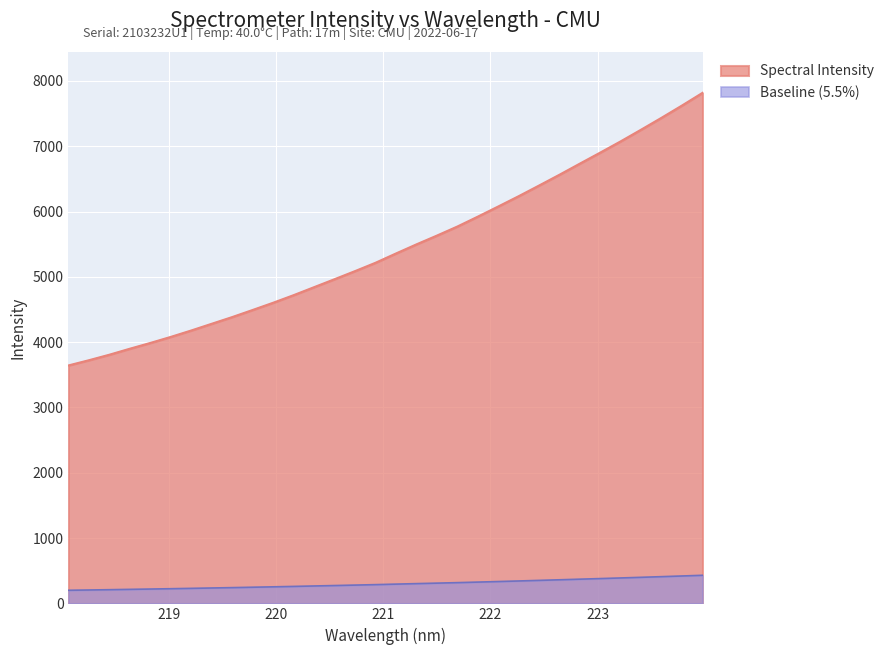

What is the change in value from 221.6902 to 223.0264?

+1134.0